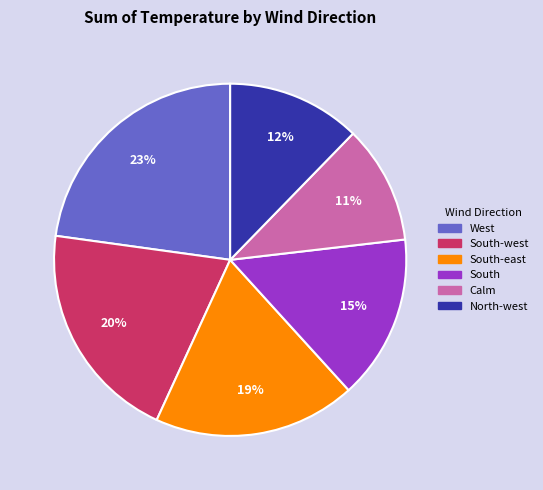

What is the ratio of the value at West to the value at Calm?

2.1